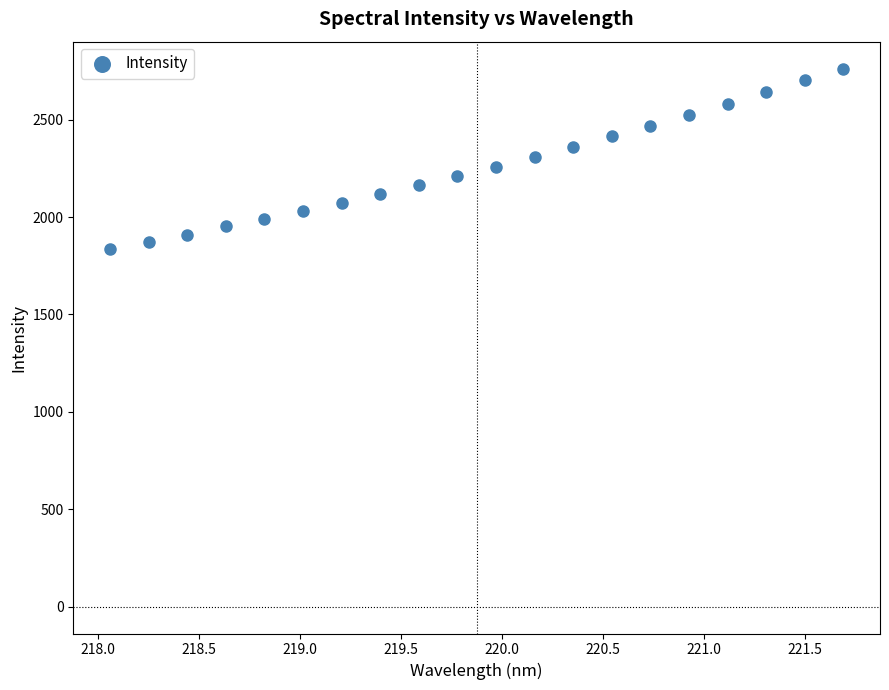

What is the range of X values (max minus min)?

3.6